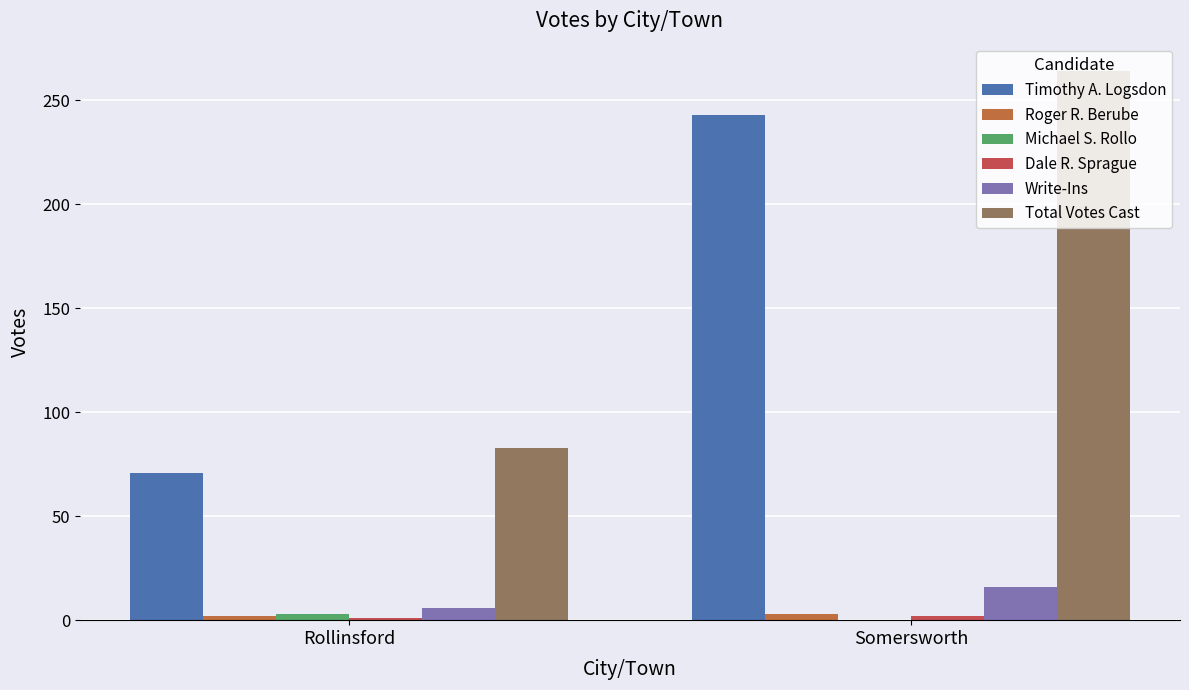

Are the bars horizontal?

No